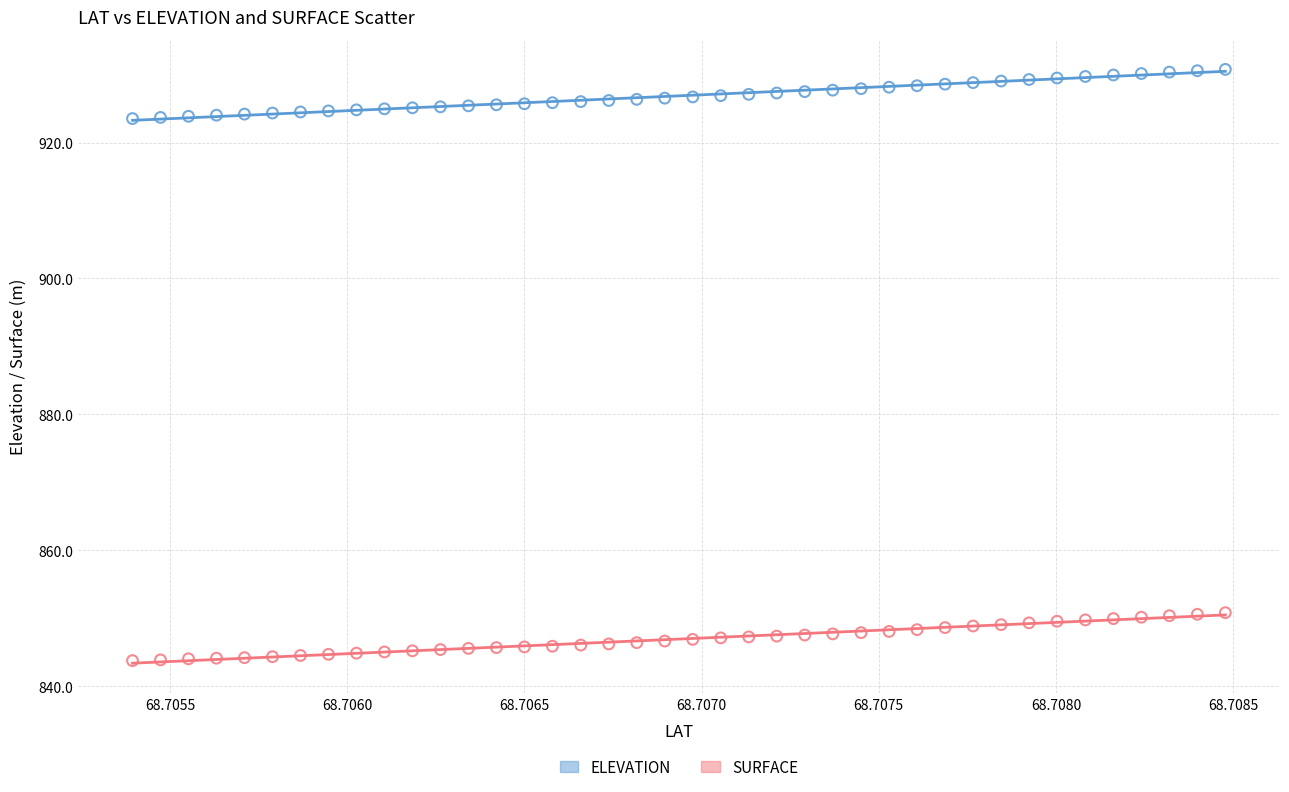

Across all data points, what is the range of Y values (max minus min)?

87.0